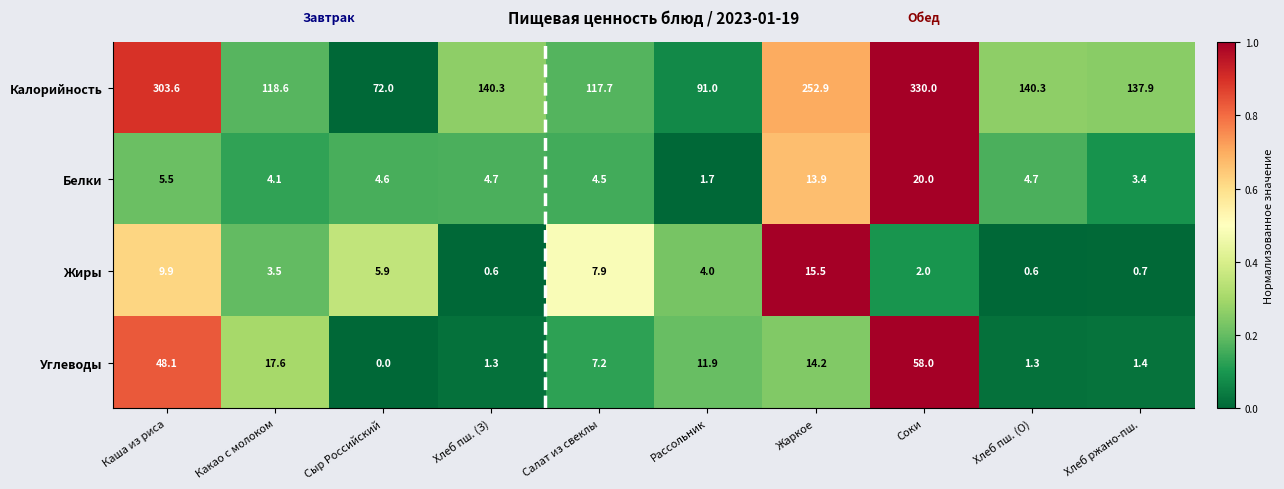

The value of Белки at Салат из свеклы is 7.5. True or false?

False